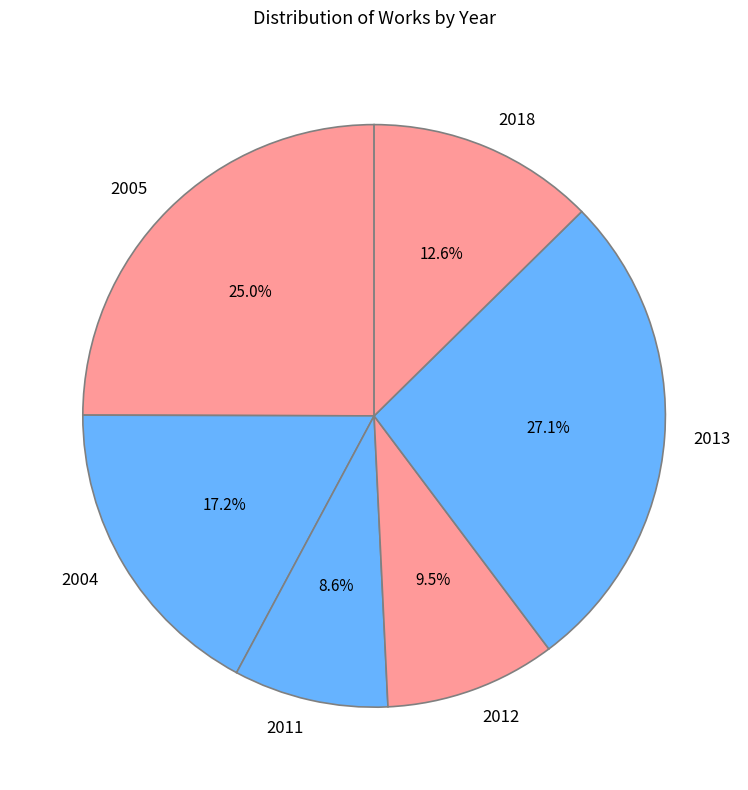

What is the largest slice in the pie chart?

2013